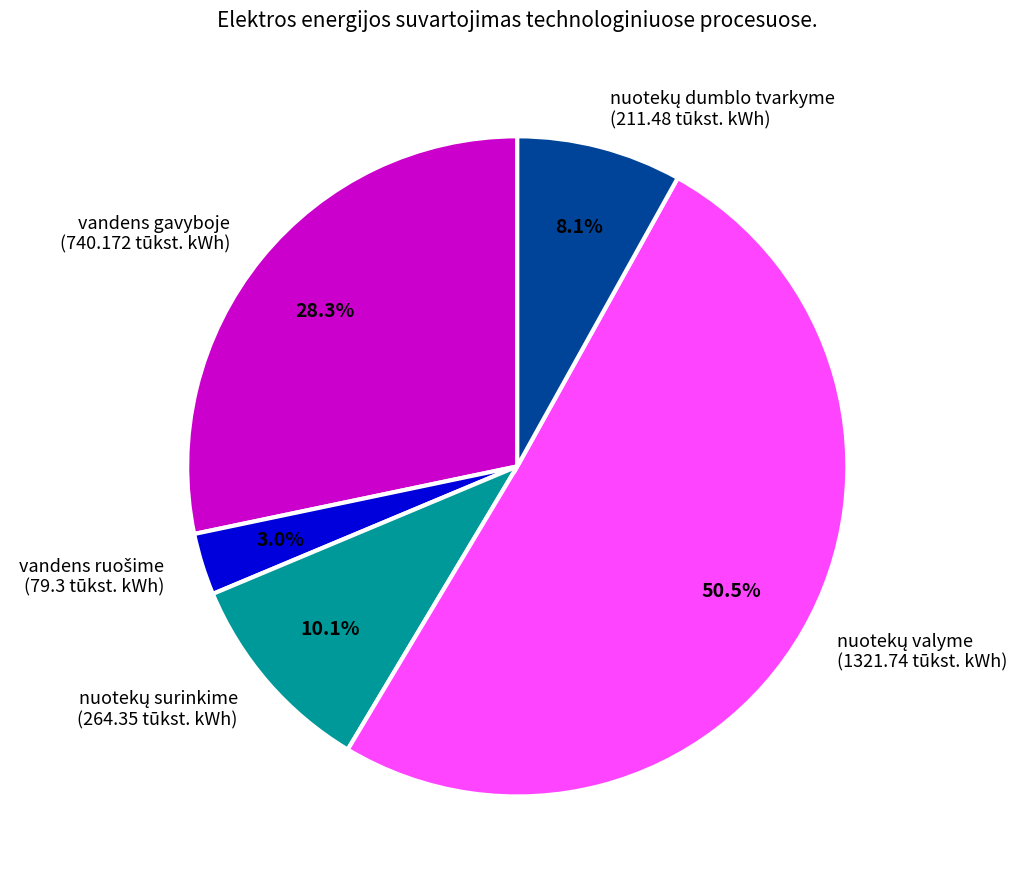

Is there a majority slice in this chart?

Yes